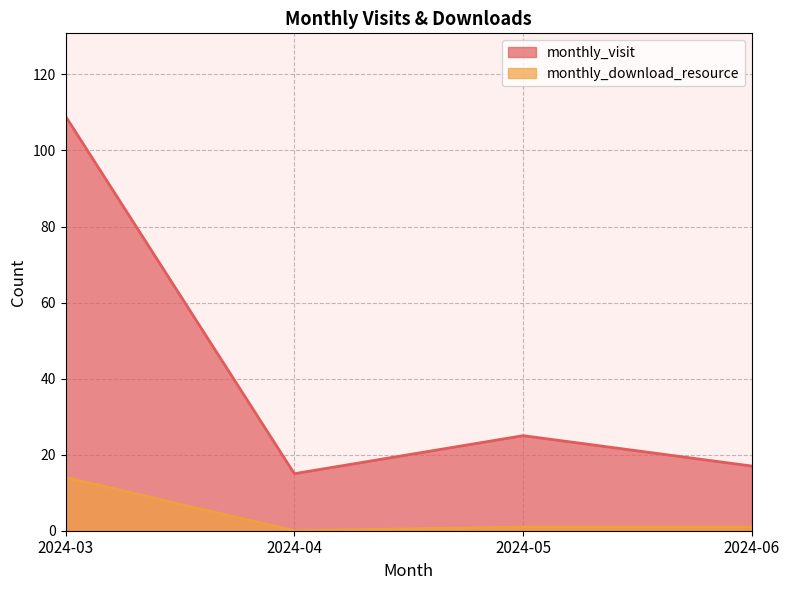

What is the difference between the monthly_visit values at 2024-06 and 2024-03?

92